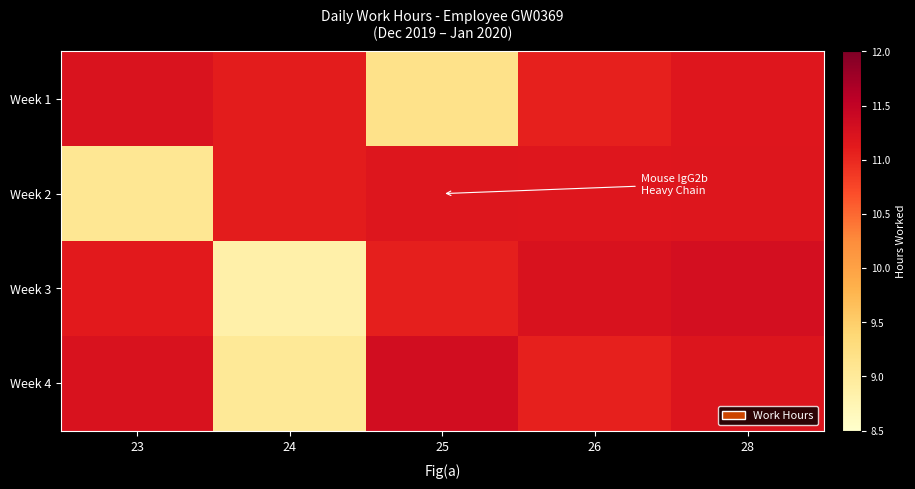

What is the smallest value displayed?

8.8